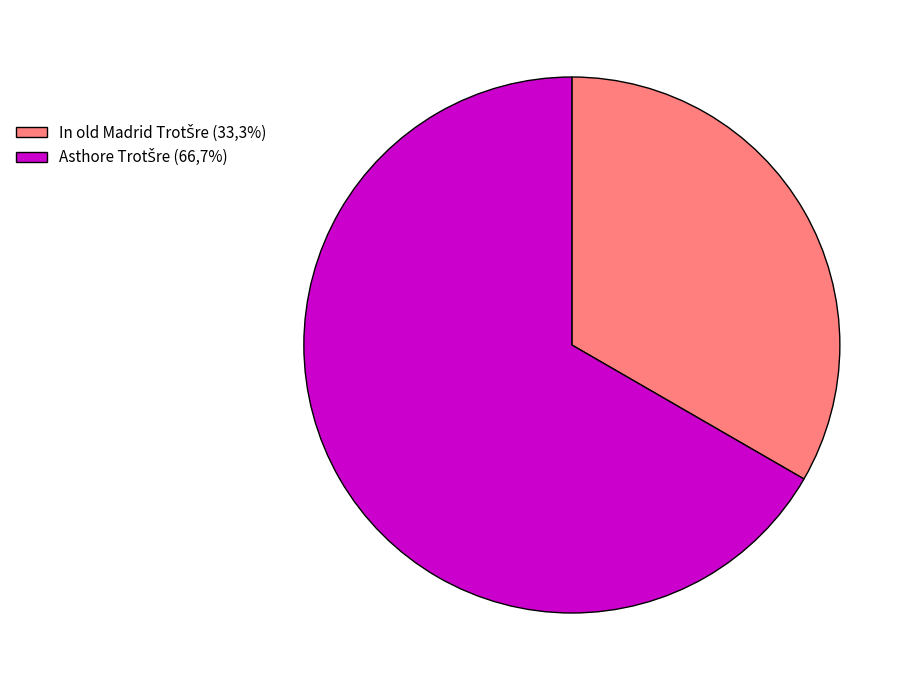

Does any single category account for the majority?

Yes